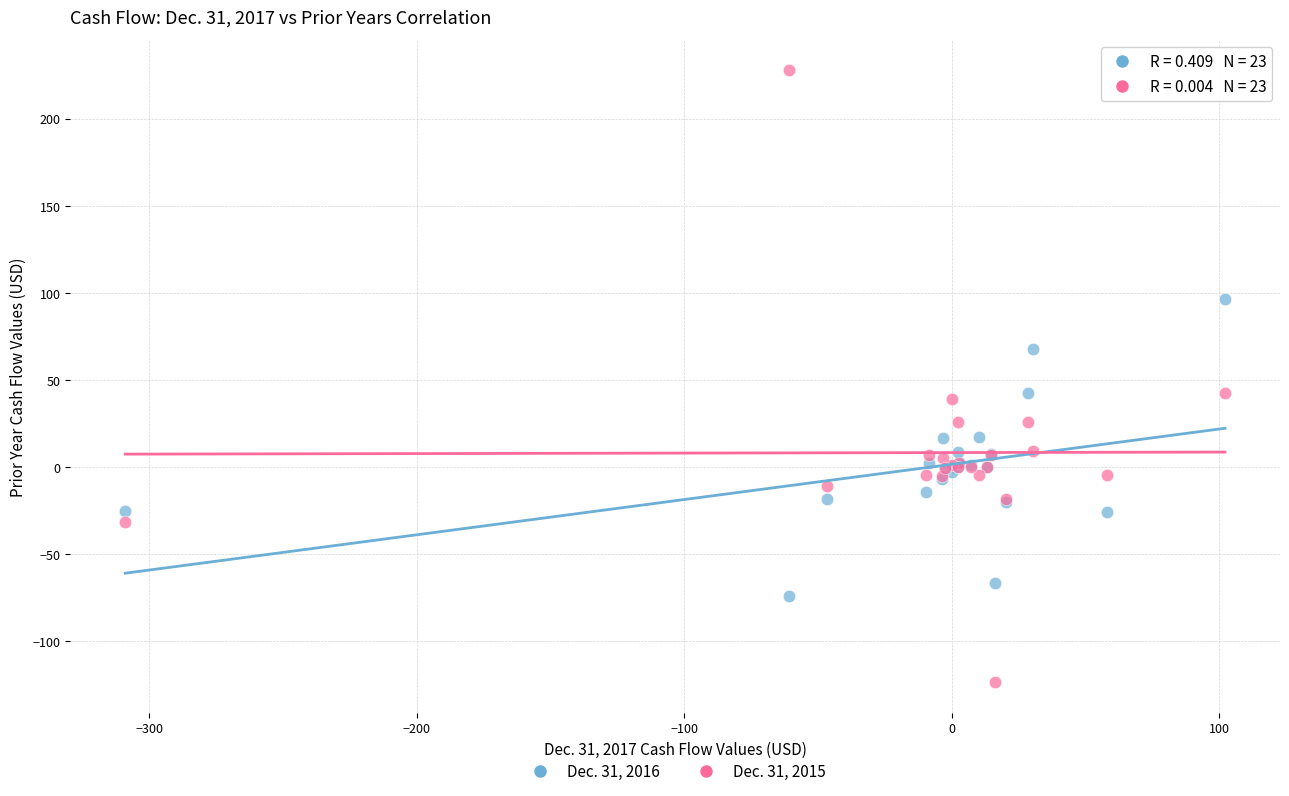

Which series reaches the maximum Y coordinate?

Dec. 31, 2015